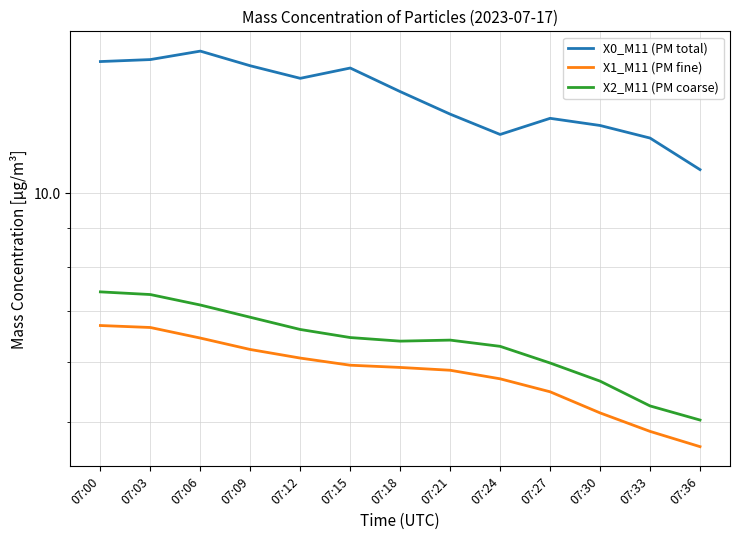

What is the minimum value shown in the chart?

4.6